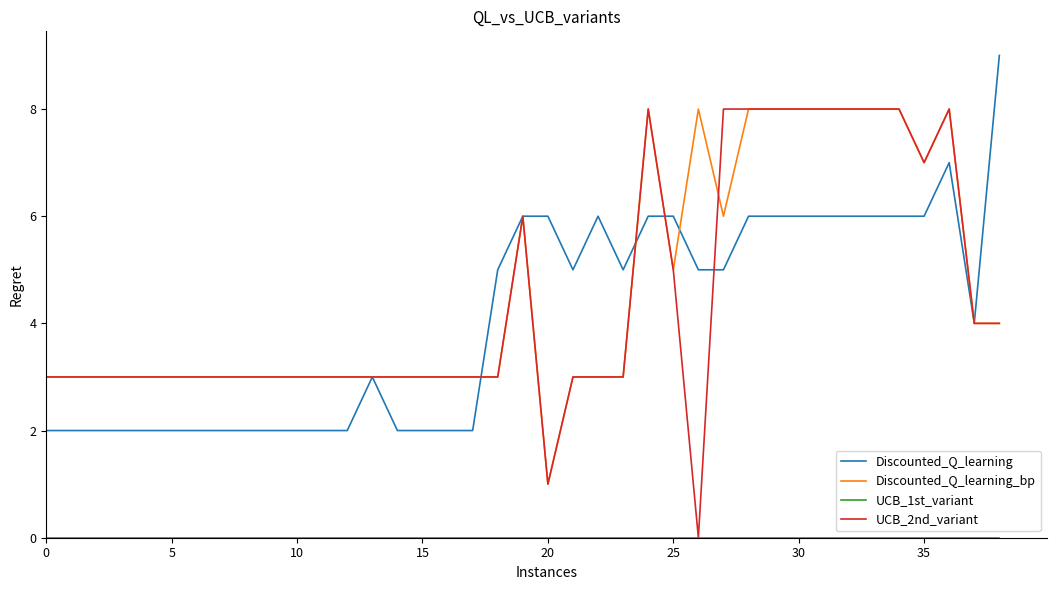

Which series has the widest spread of values?

UCB_2nd_variant